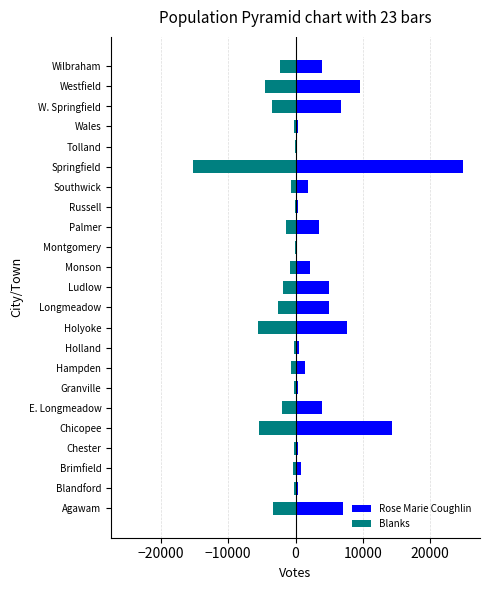

Which series has the largest total across all categories?

Rose Marie Coughlin